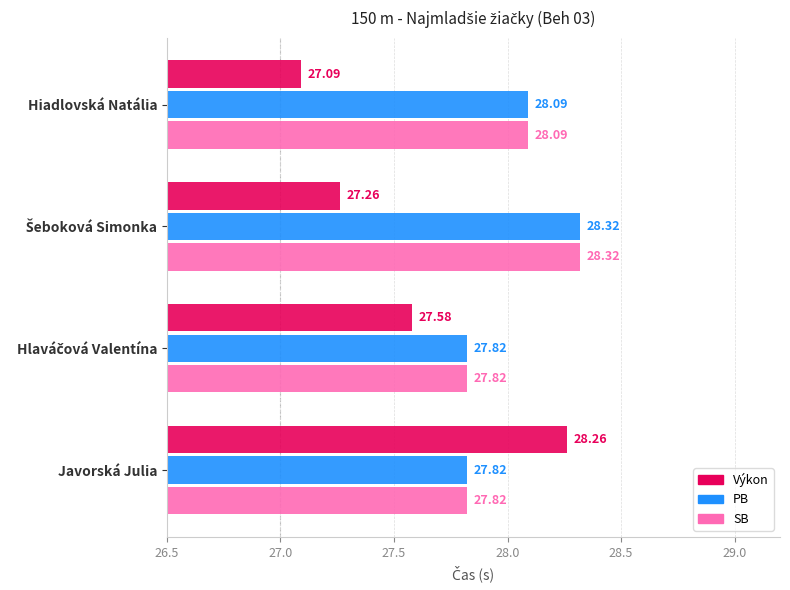

Which series changed the most between Hiadlovská Natália and Javorská Julia?

Výkon